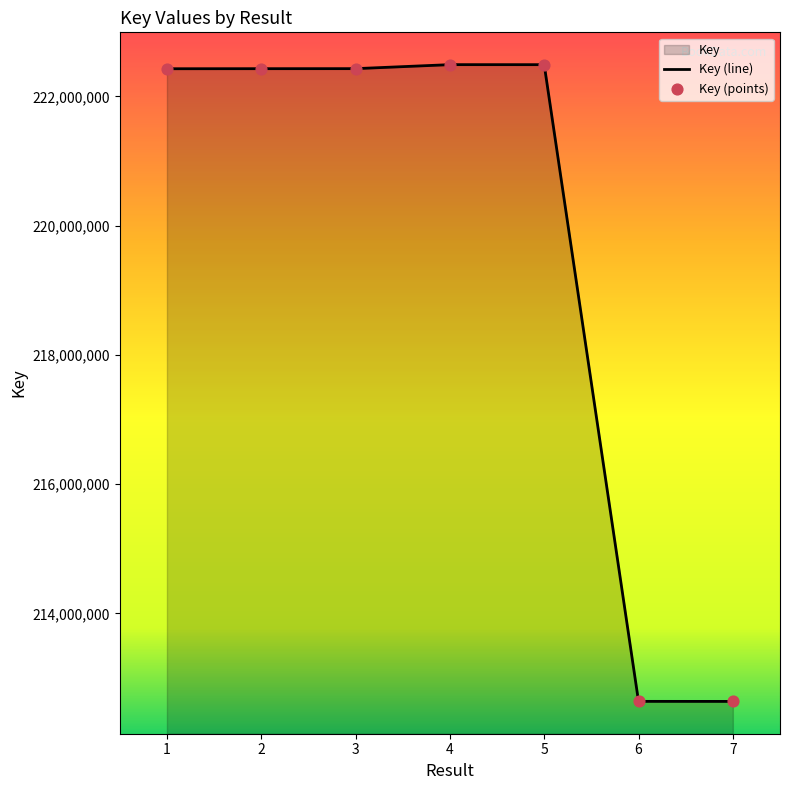

Is the value of Key (line) at 7 greater than the value of Key (points) at 7?

No